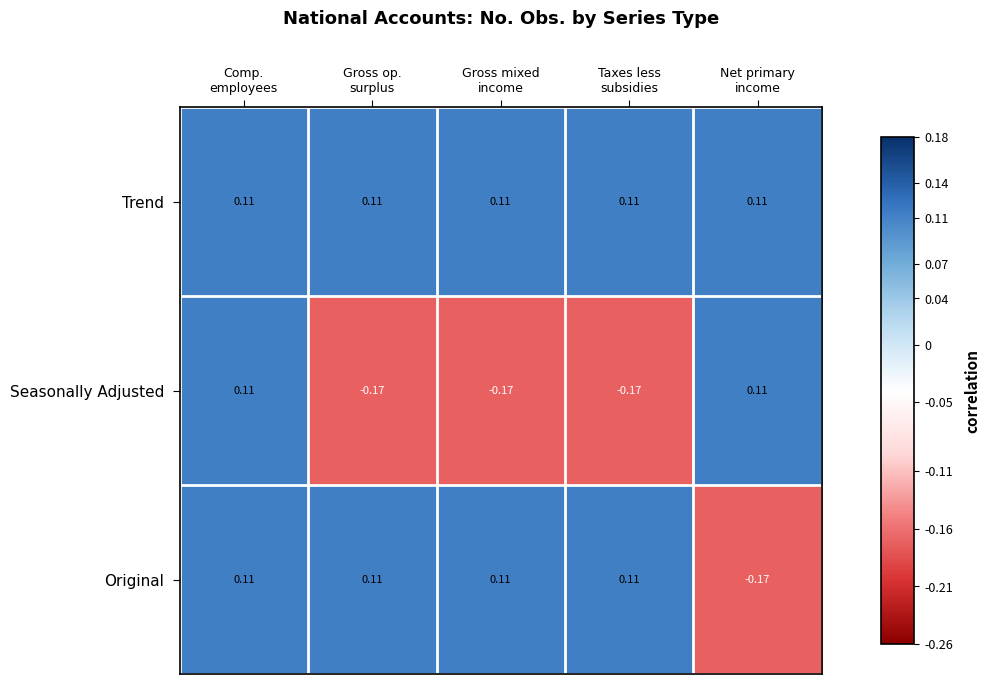

Count the number of categories in the chart.

5